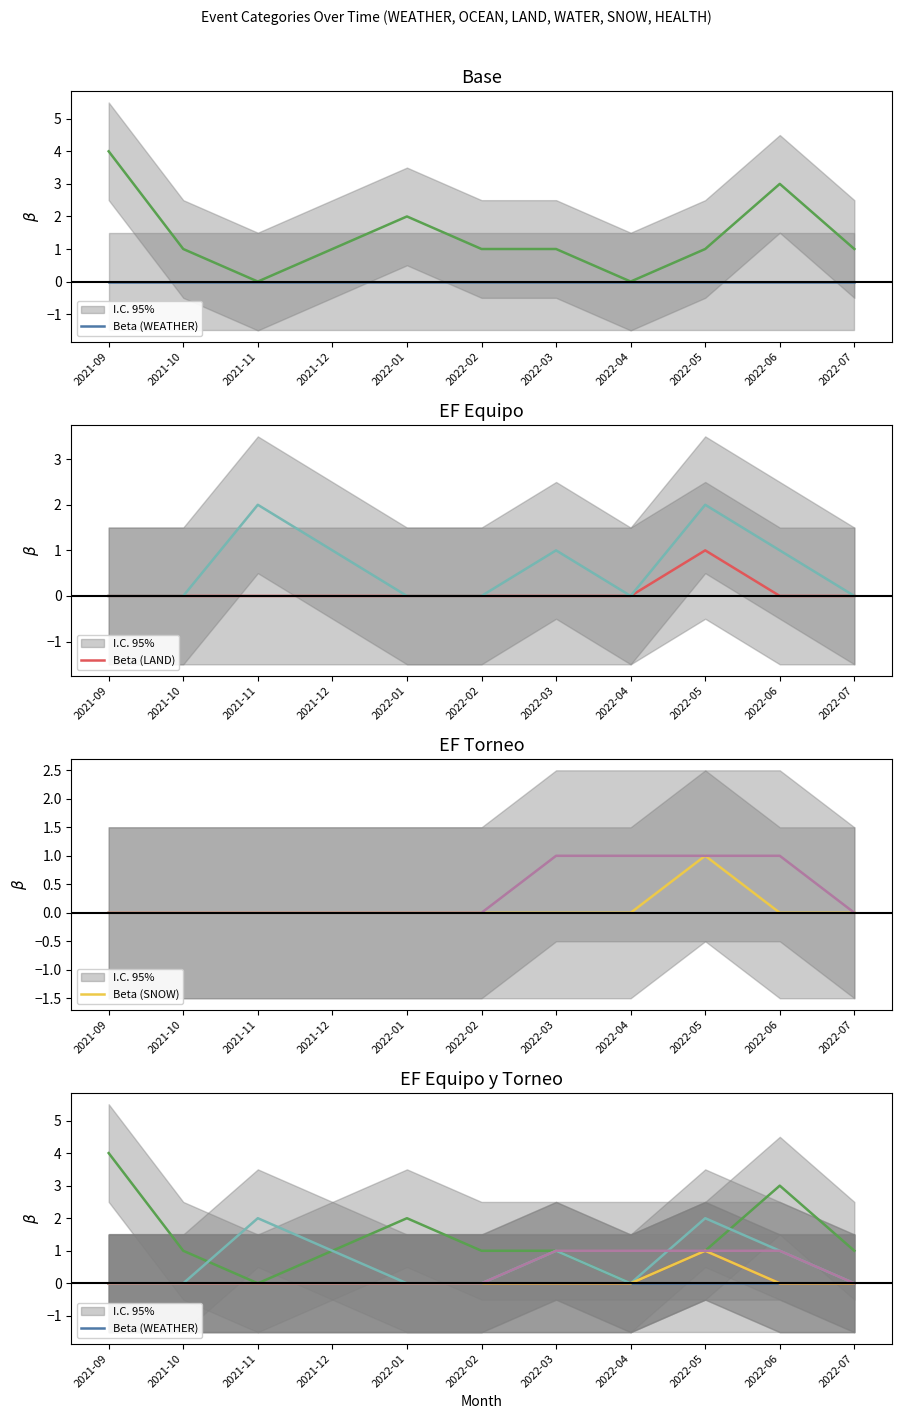

What is the sum of all Beta (OCEAN) values?

15